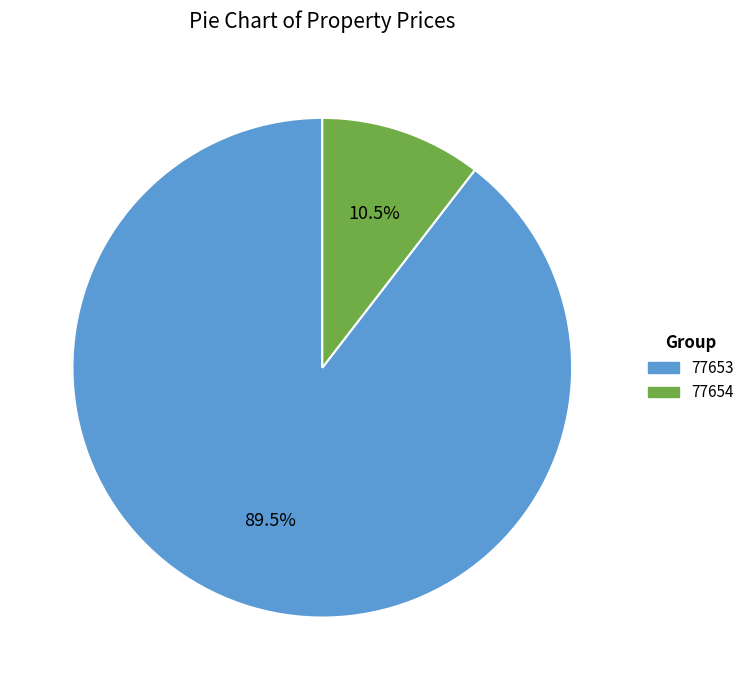

What is the total percentage of 77654 and 77653?

100.0%